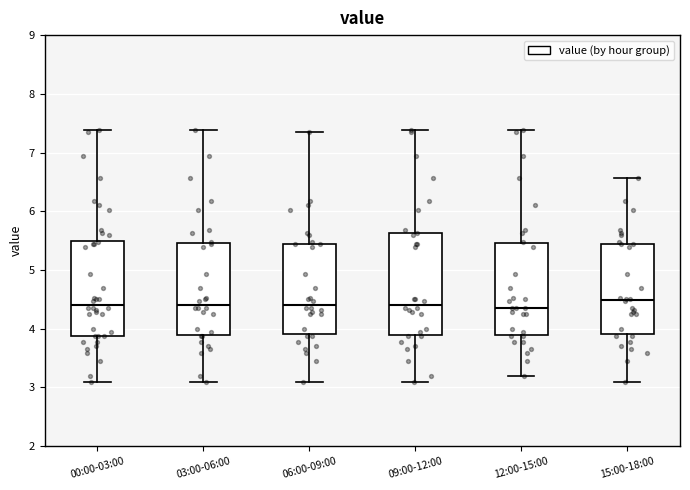

Where is the upper edge of the box for 12:00-15:00 on the y-axis? The values are not printed on the chart, so give them approximately, as read against the axis.

5.5